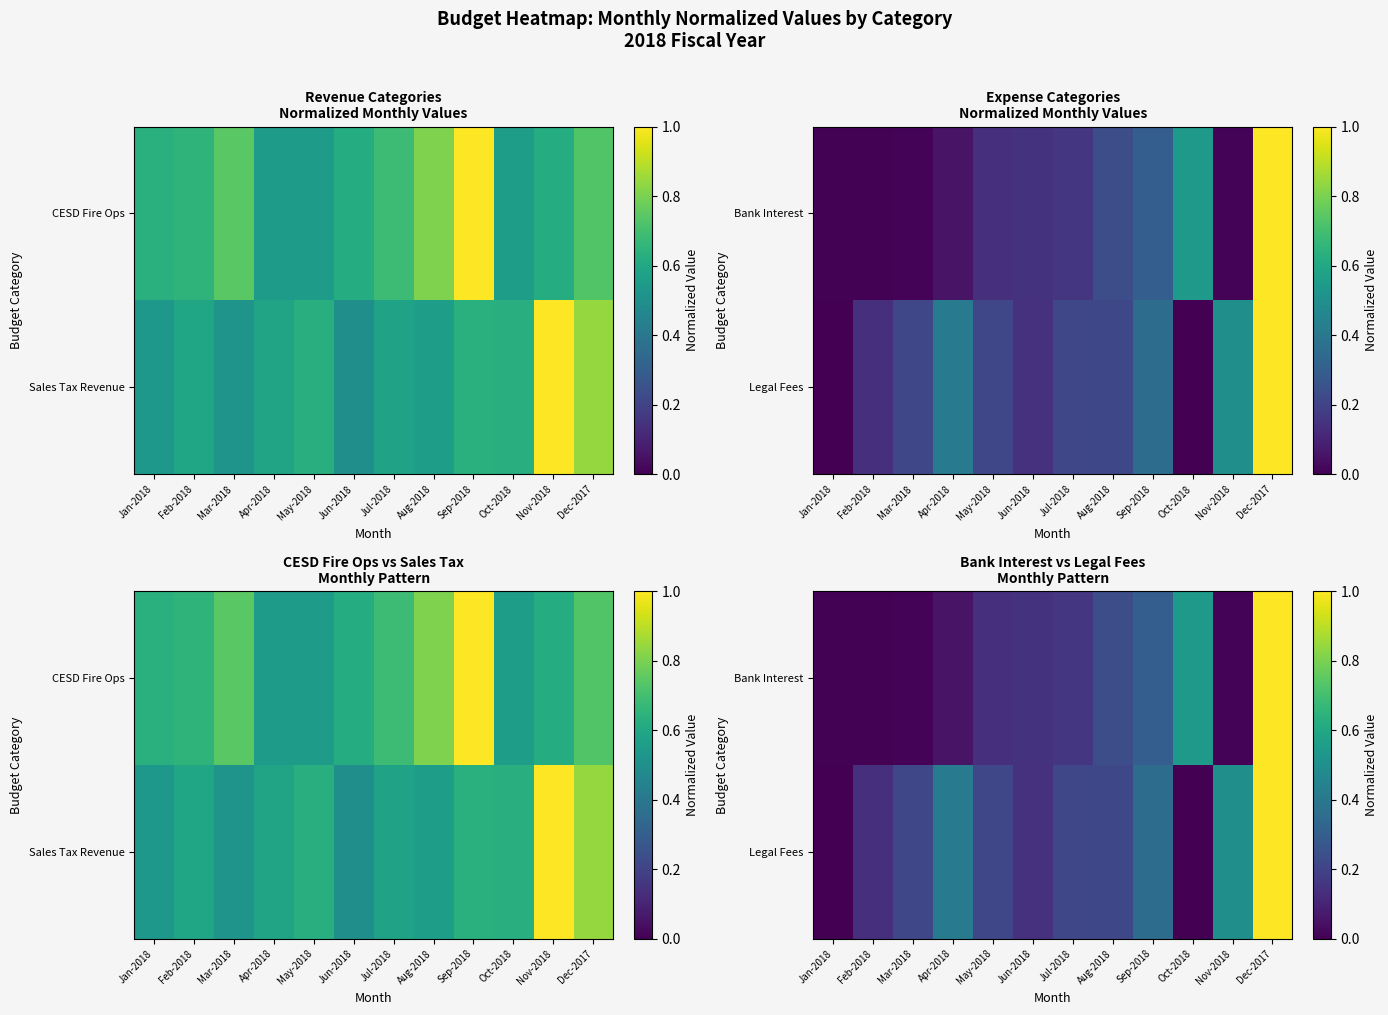

At May-2018, list the series in order from smallest to largest.

Bank Interest, Legal Fees